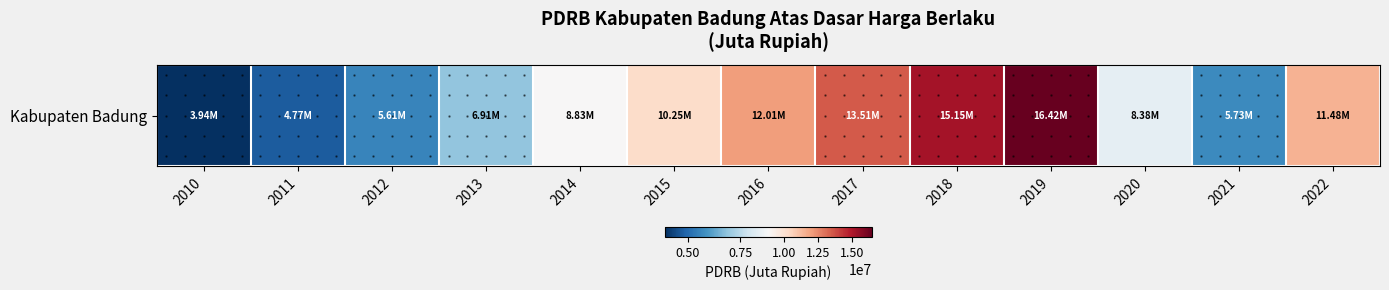

At which label is the value closest to 10181699?

2015